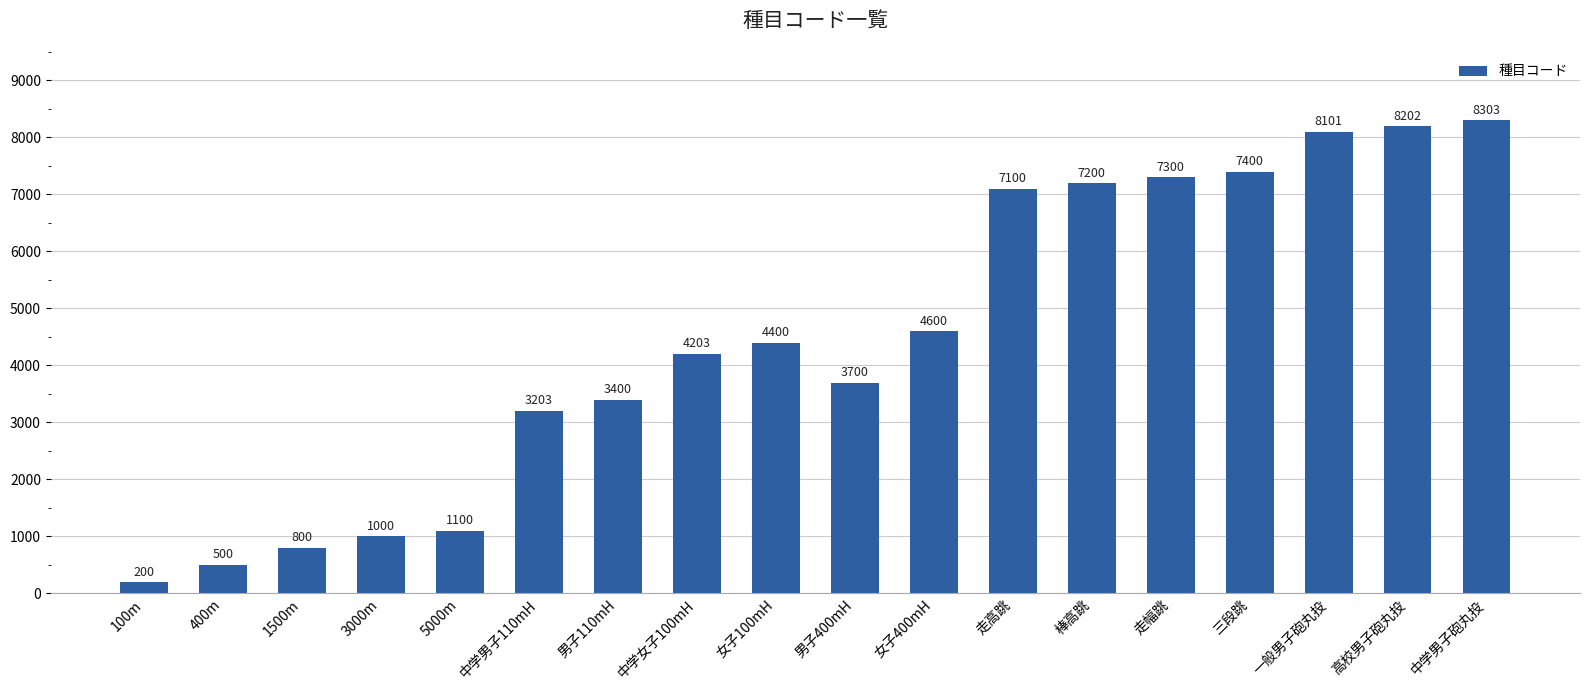

What is the sum of the values at 三段跳 and 中学男子110mH?

10603